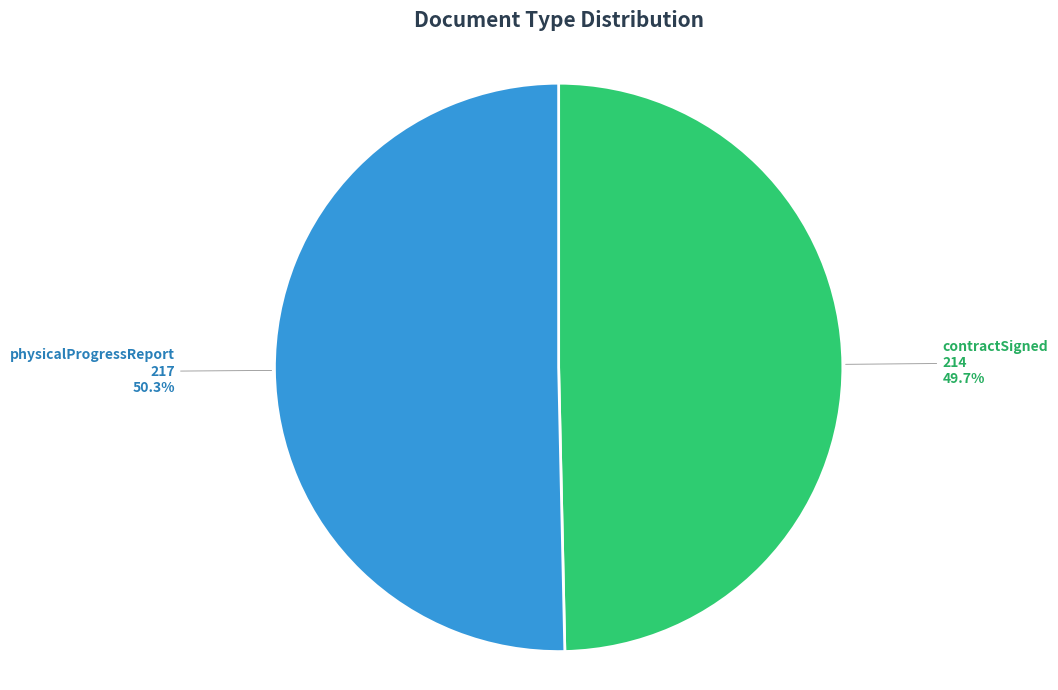

Is there a majority slice in this chart?

Yes